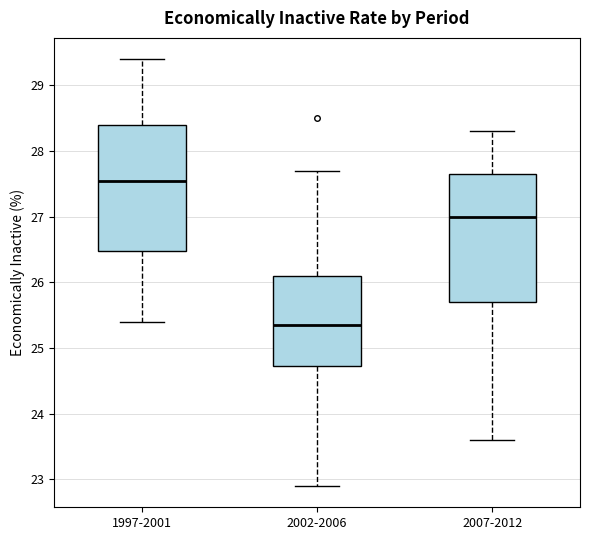

Reading left to right, transcribe this box plot: for each box, give where its median line is, the range the box spans, and where its two whiskers end, as read against the y-axis. The values are not printed on the chart, so give them approximately, as read against the axis.

1997-2001: median 27.6, box 26.5 to 28.4, whiskers 25.4 to 29.4
2002-2006: median 25.4, box 24.7 to 26.1, whiskers 22.9 to 27.7
2007-2012: median 27.0, box 25.7 to 27.7, whiskers 23.6 to 28.3